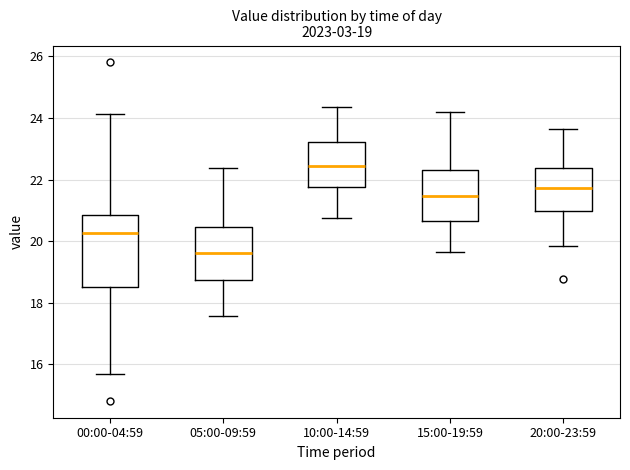

Which box is the tallest, from its lower edge to its upper edge?

00:00-04:59